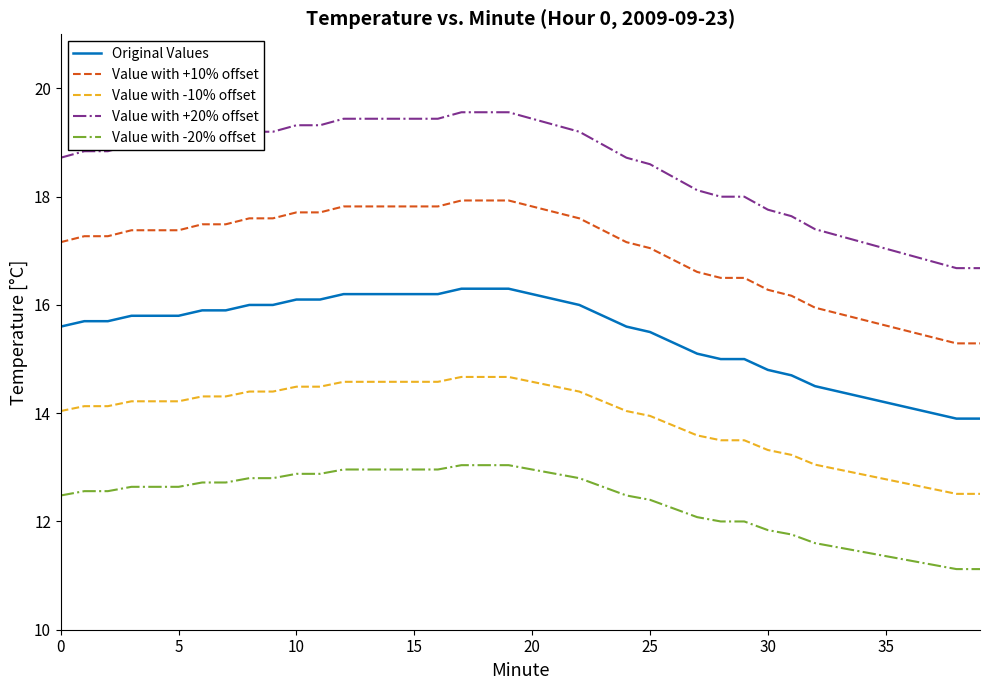

True or false: Value with -20% offset and Value with +20% offset intersect in this chart.

False